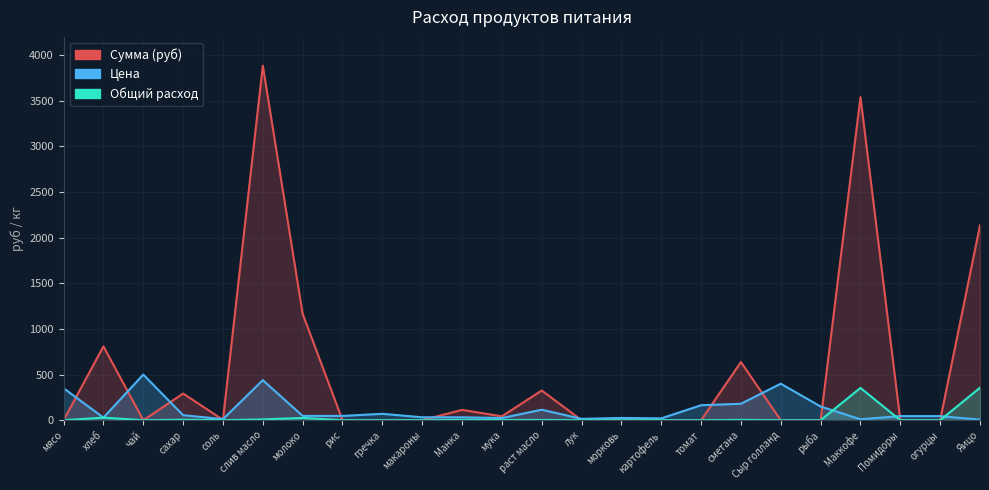

At how many categories does at least one series exceed 1497?

3